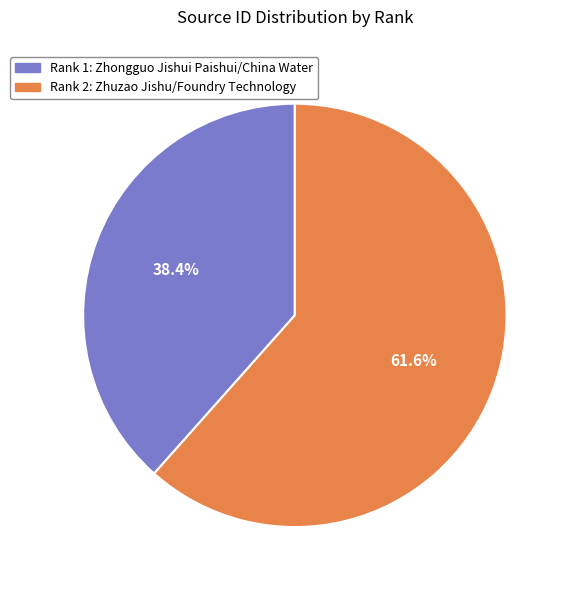

Is there any slice that represents more than half of the pie?

Yes